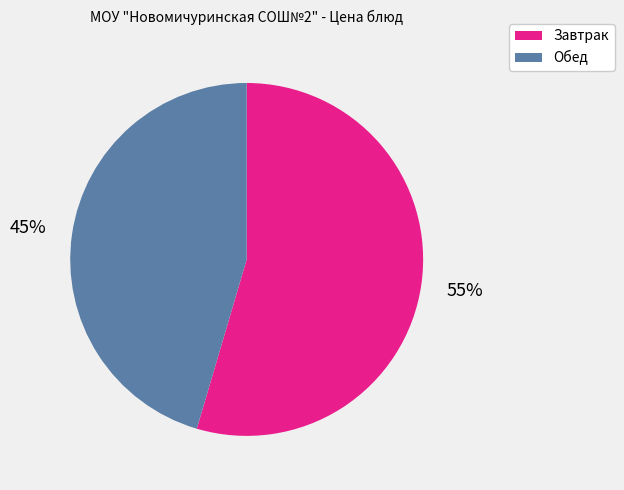

Is there a majority slice in this chart?

Yes